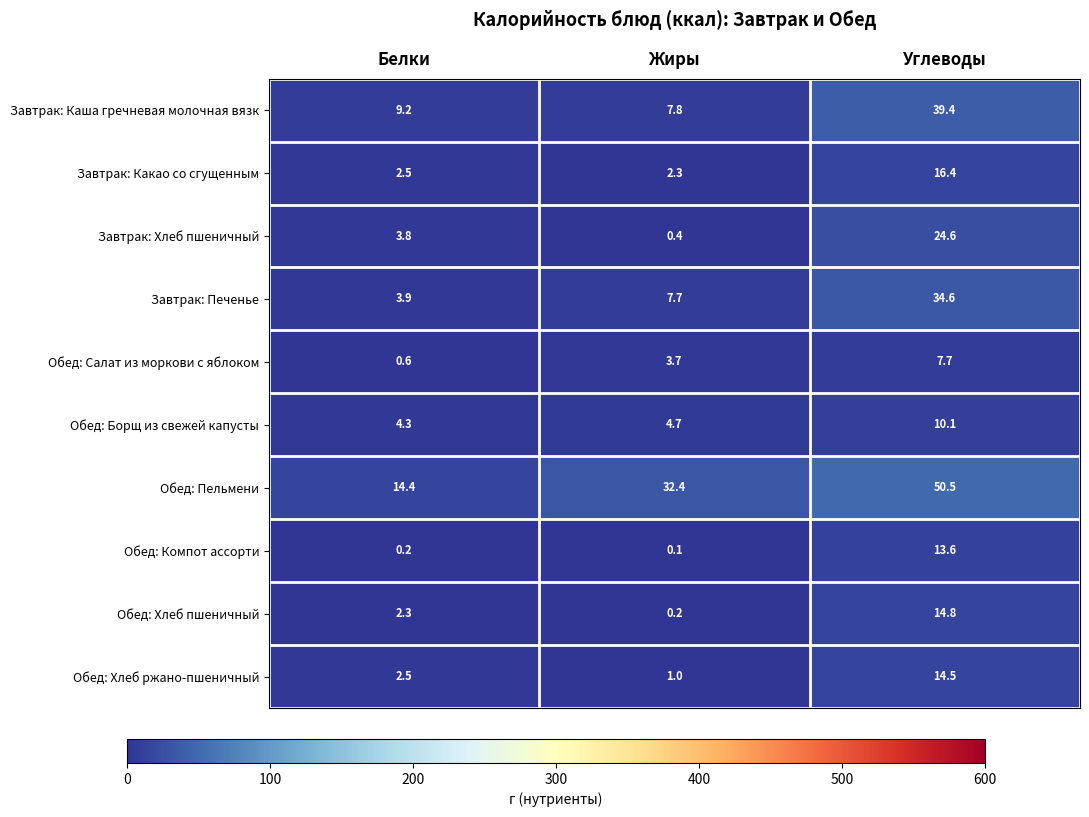

Where does the Завтрак: Печенье series first go above 7?

Жиры